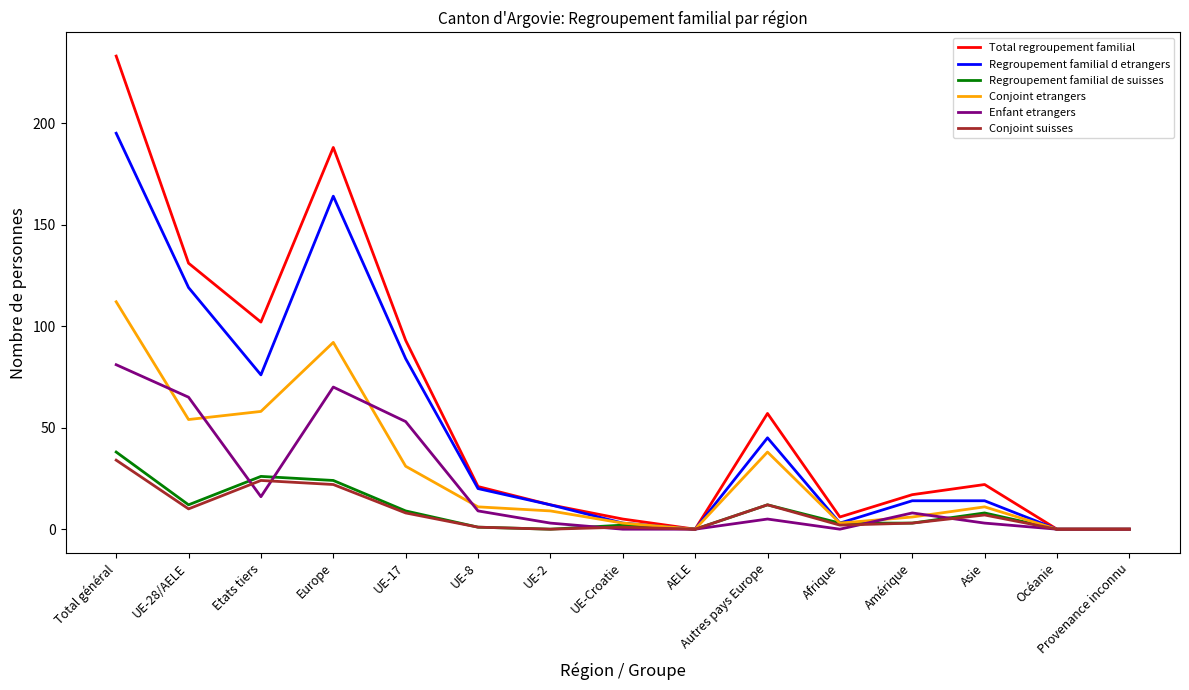

The Enfant etrangers series shows 8 at Amérique. True or false?

True